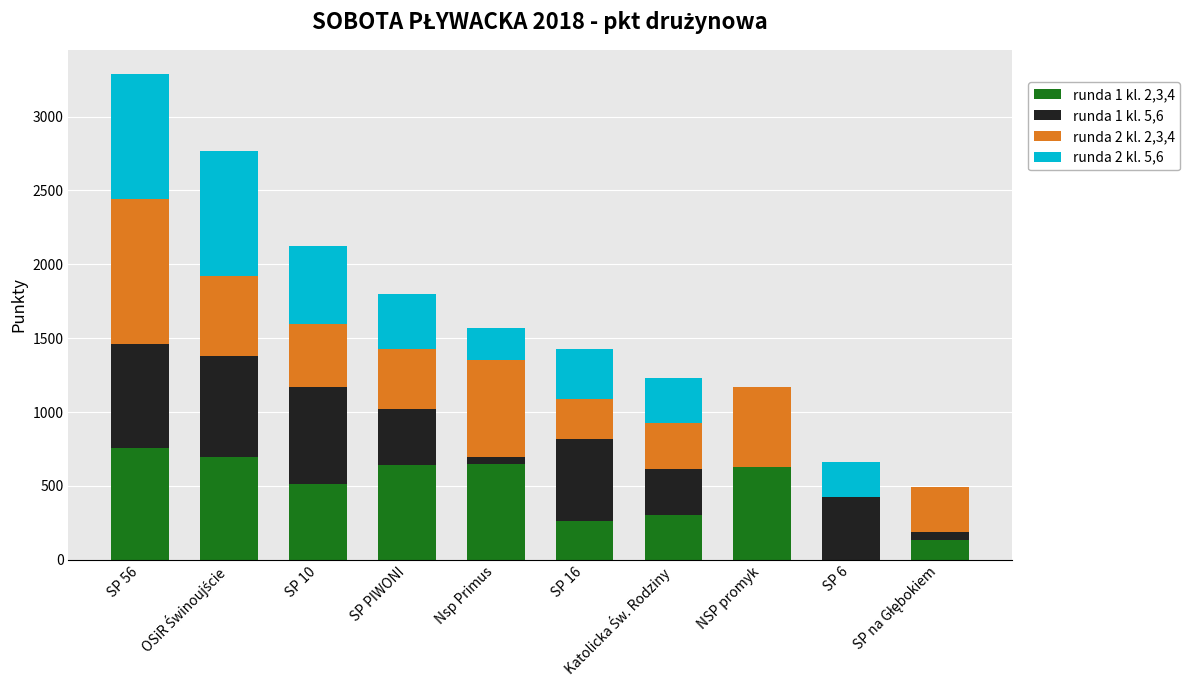

At how many categories does at least one series exceed 771?

2